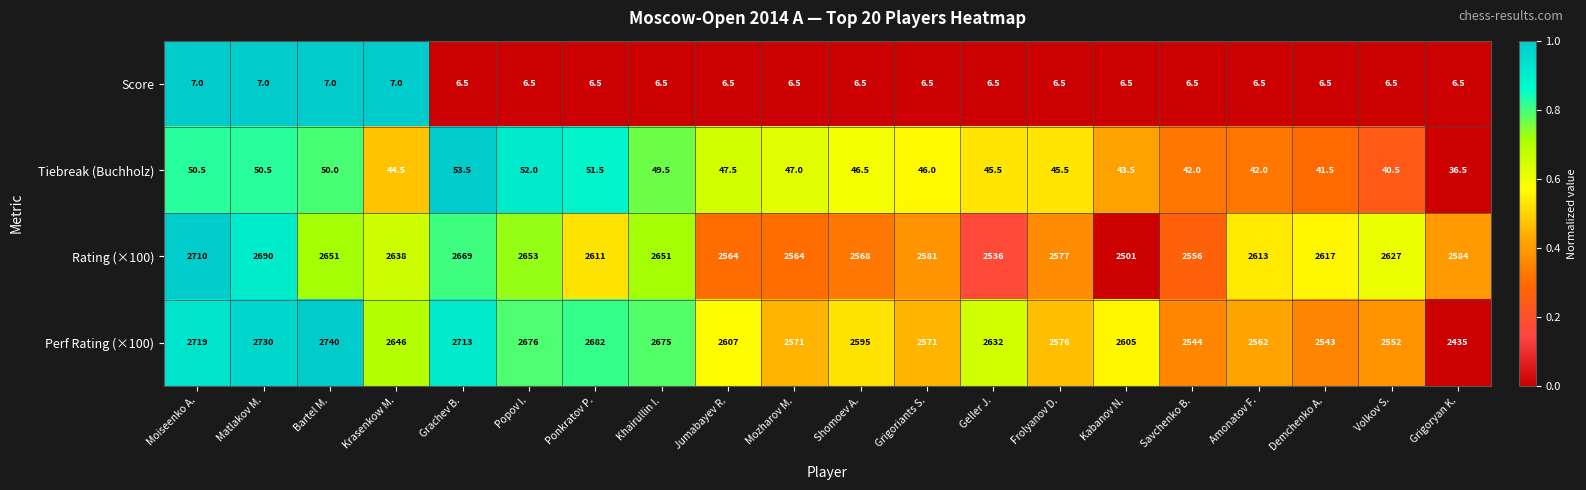

How many series are shown in this chart?

4